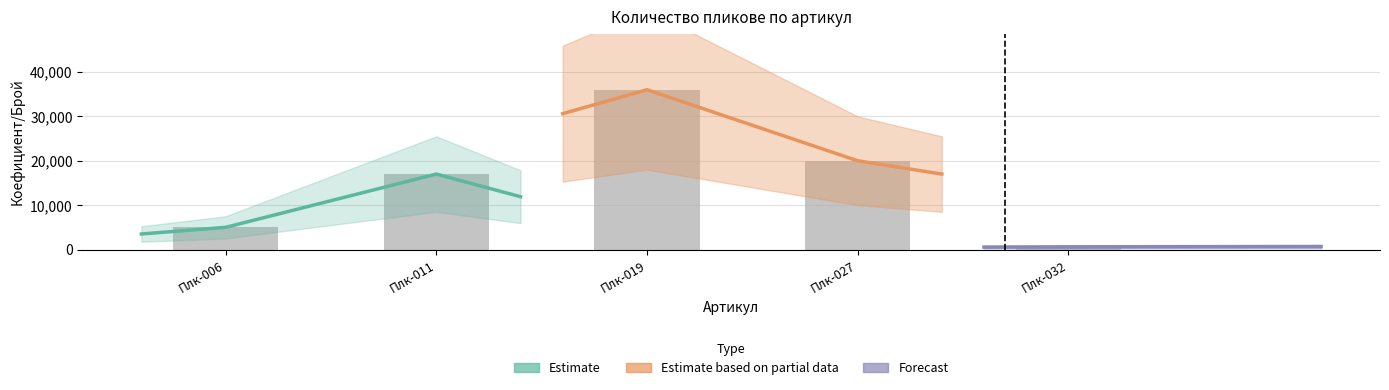

Rank the series at Плк-027 from lowest to highest value.

Forecast, Estimate, Estimate based on partial data